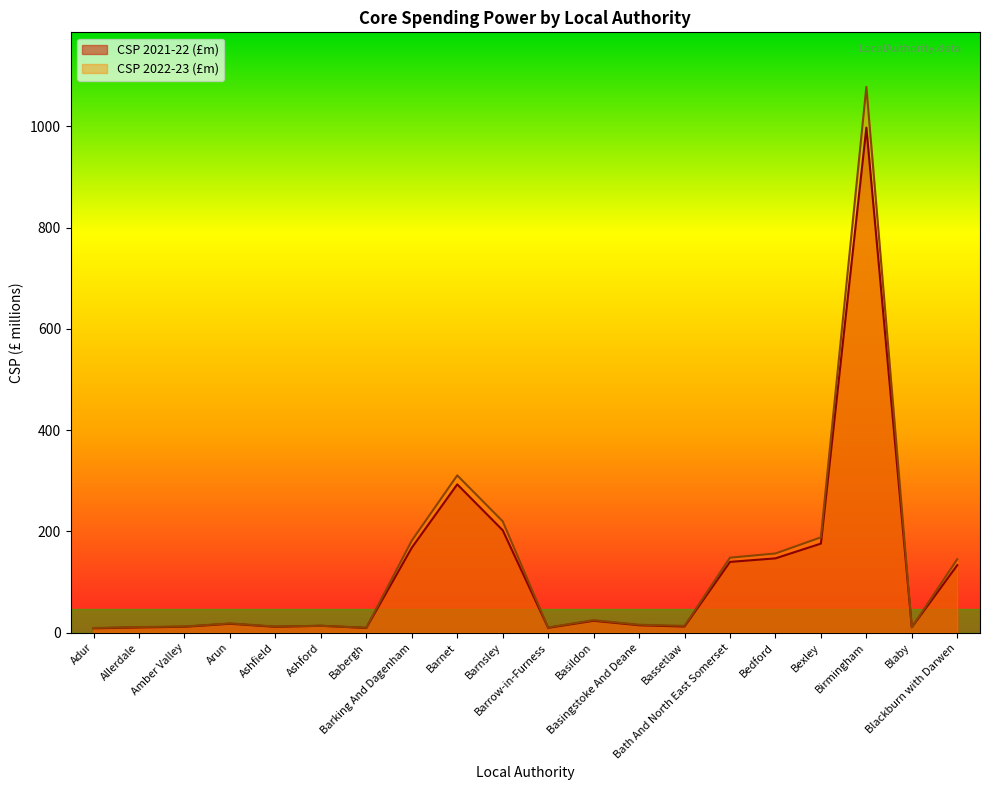

How many values in the CSP 2021-22 (£m) series are below 17?

10